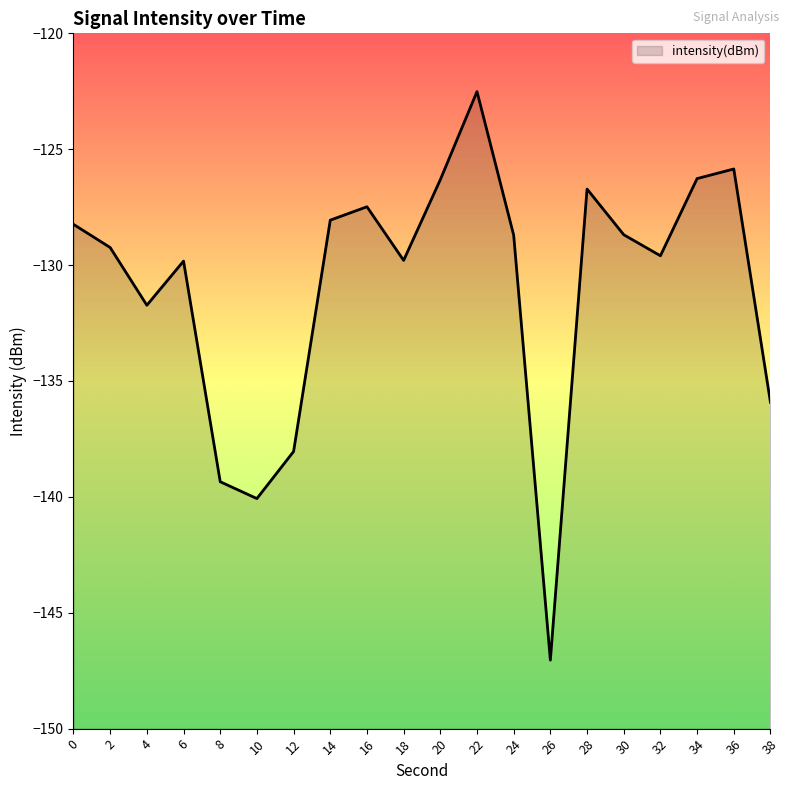

Reading left to right, what are all the values shown in this chart?

0=-128.2	2=-129.2	4=-131.7	6=-129.8	8=-139.3	10=-140.1	12=-138.0	14=-128.1	16=-127.5	18=-129.8	20=-126.3	22=-122.5	24=-128.7	26=-147.0	28=-126.7	30=-128.7	32=-129.6	34=-126.3	36=-125.9	38=-135.9